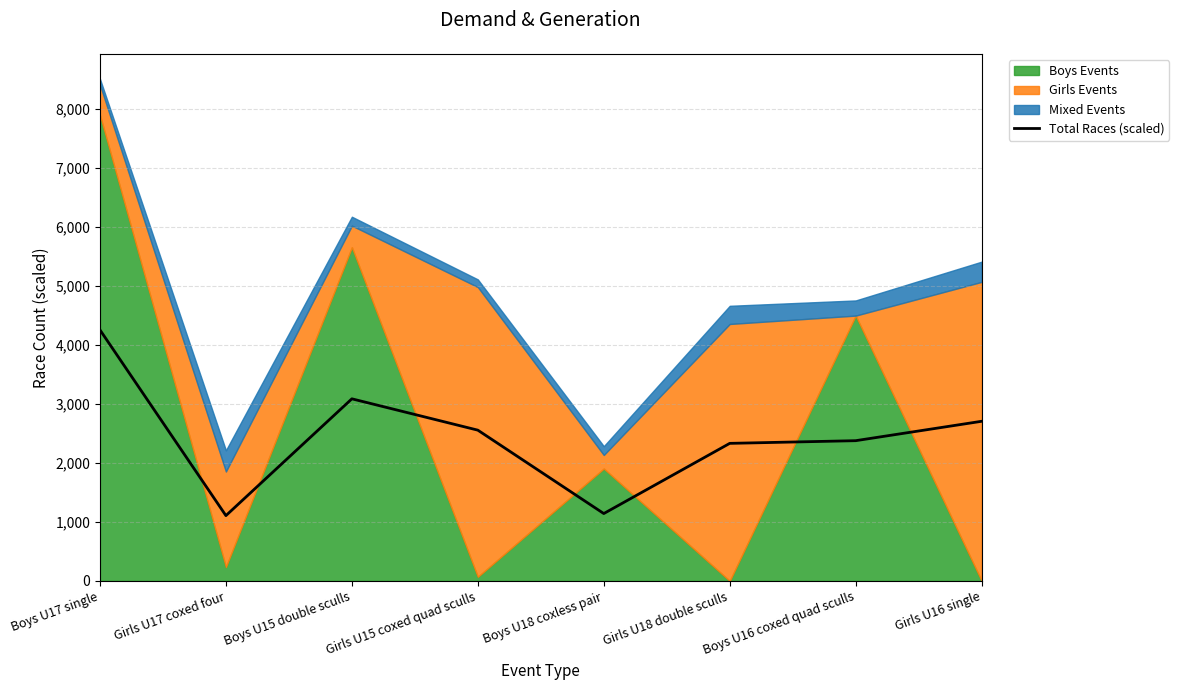

At which category does the data reach its first local valley?

Girls U17 coxed four